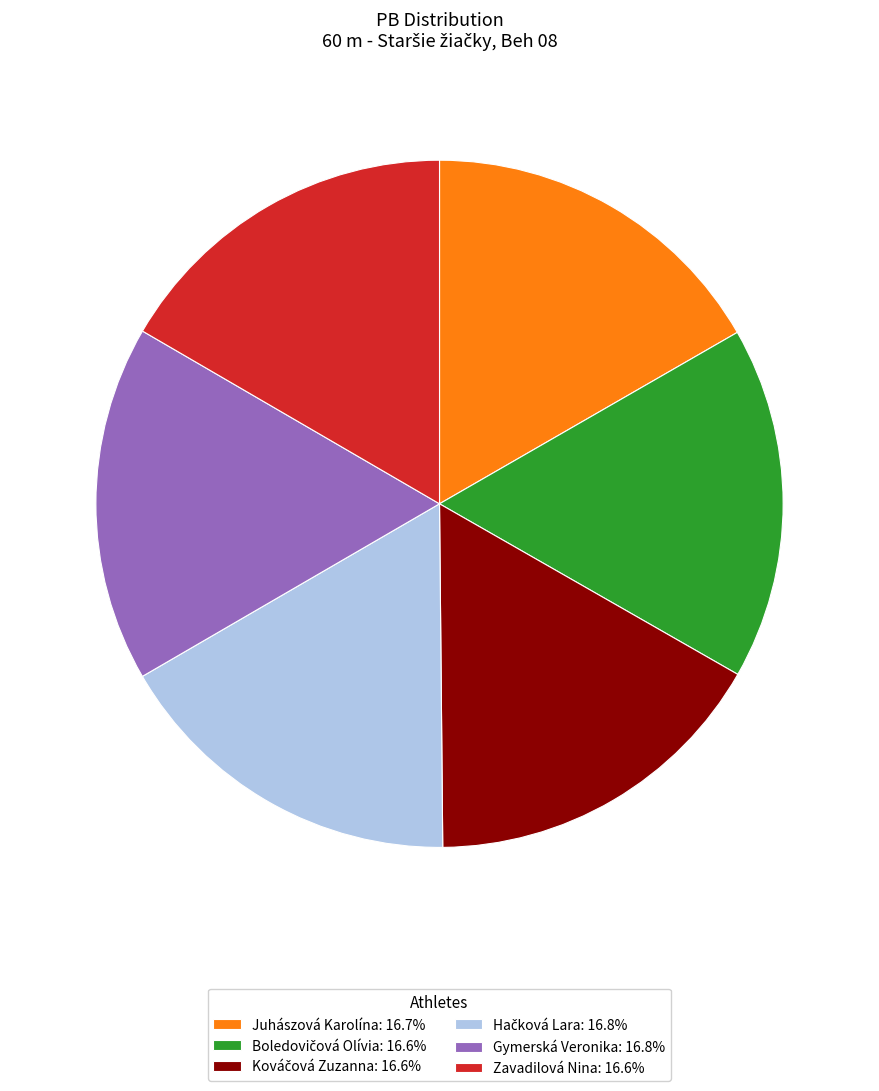

What is the ratio of the value at Juhászová Karolína: 16.7% to the value at Gymerská Veronika: 16.8%?

1.0